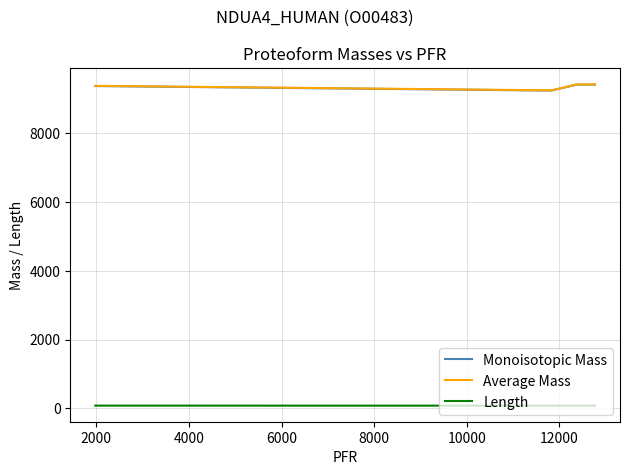

What is the minimum value for Monoisotopic Mass?

9232.9